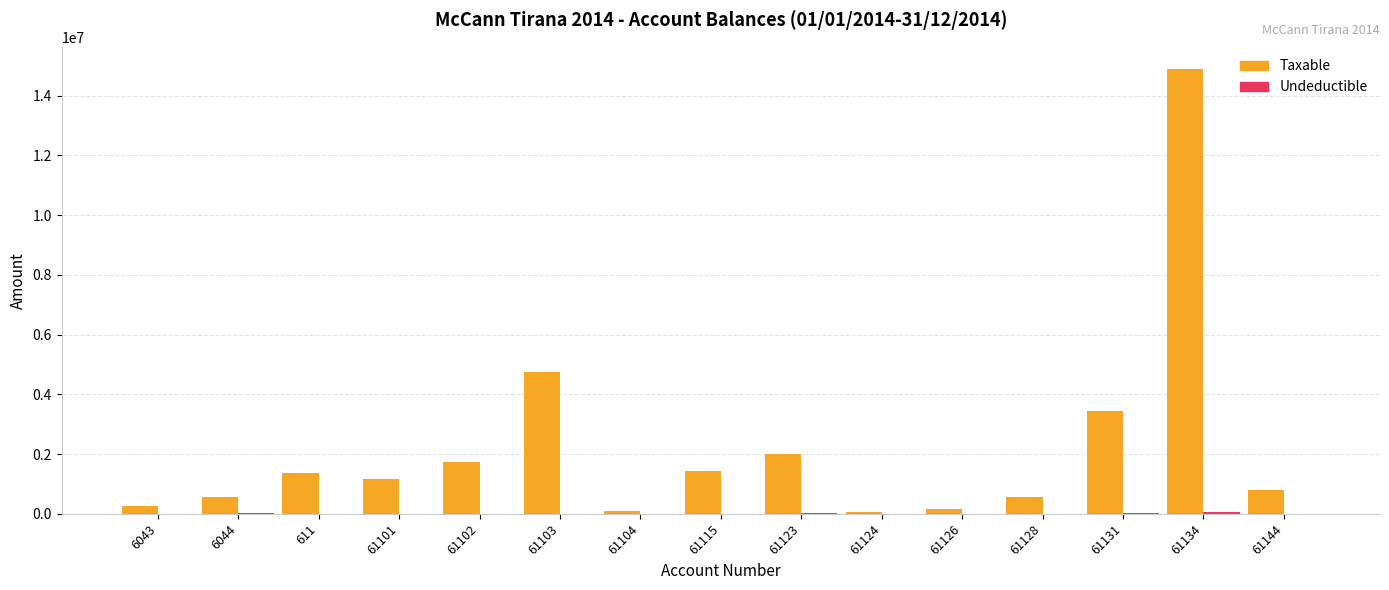

What is the maximum value shown in the chart?

14887859.8